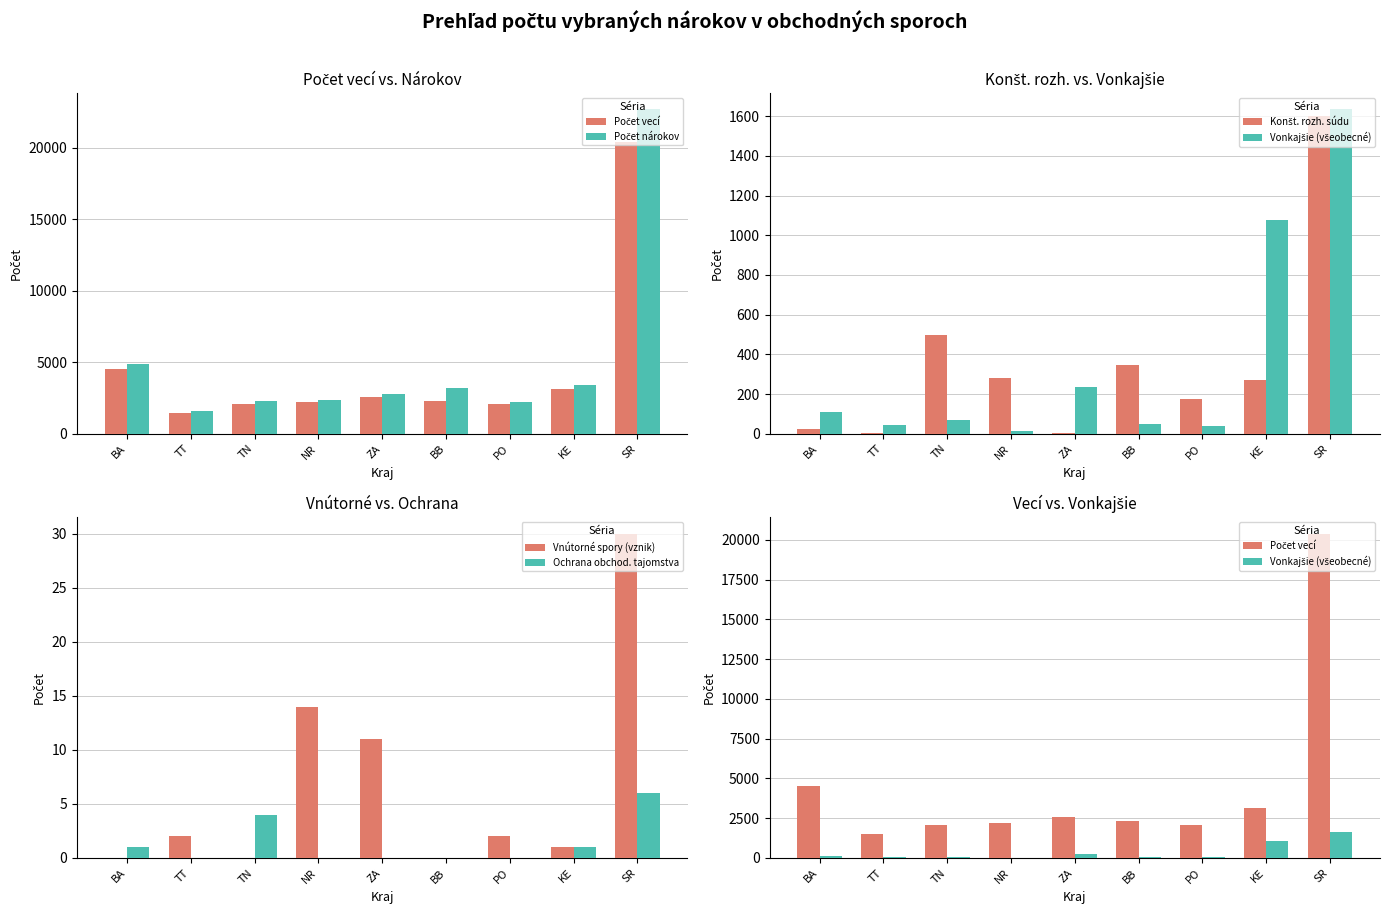

Is the value of Konšt. rozh. súdu at TN greater than the value of Ochrana obchod. tajomstva at BA?

Yes